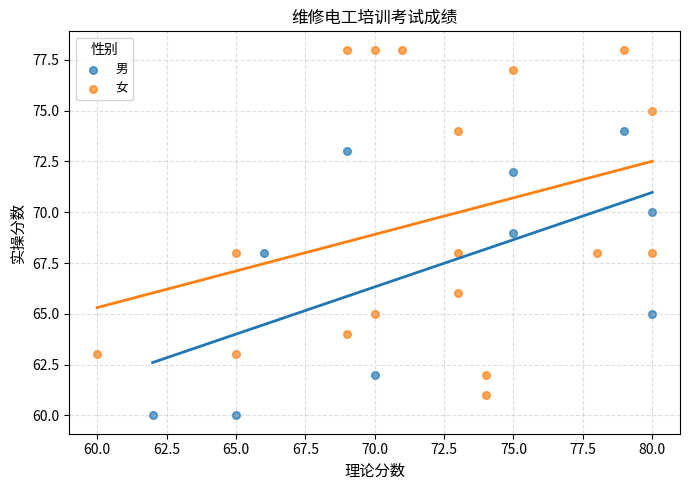

Which series contains the highest Y value?

女